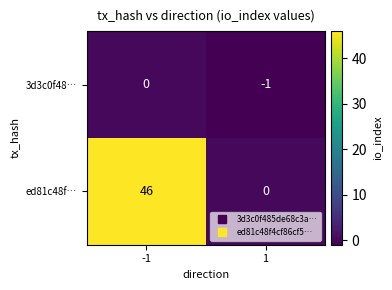

True or false: 3d3c0f48… has a value of 1 at -1.

False